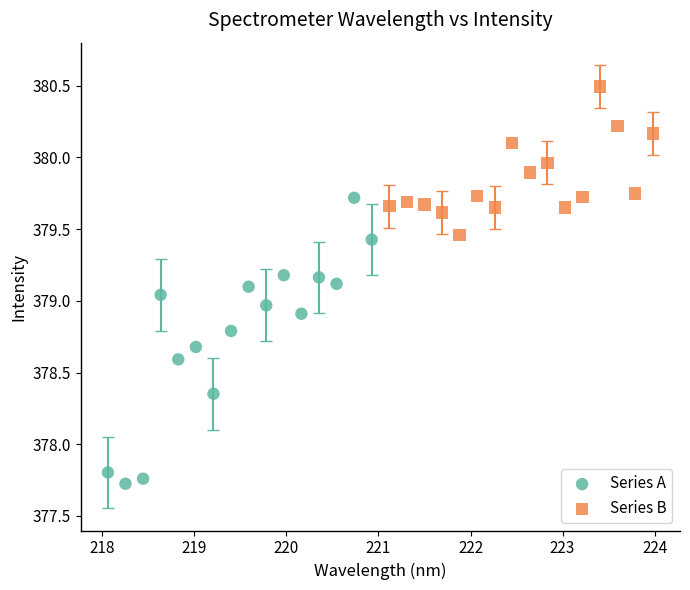

Which series has the widest spread of Y values?

Series A